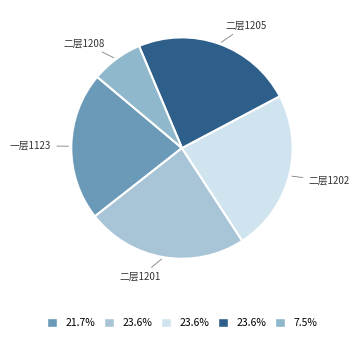

Count the number of slices in the pie.

5